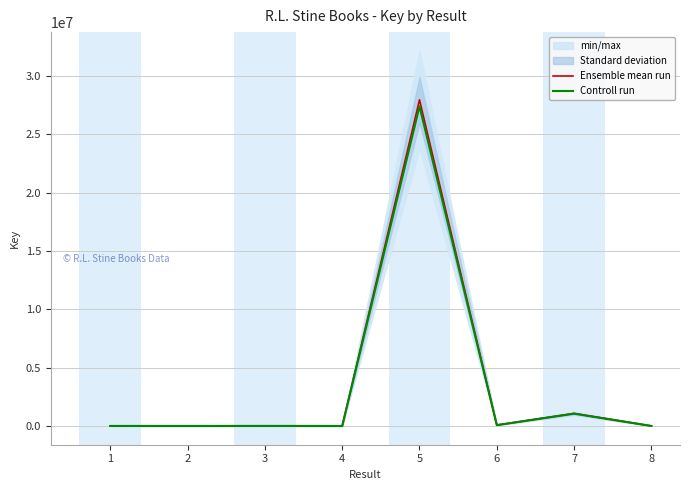

Rank the series at 1 from lowest to highest value.

Controll run, Ensemble mean run